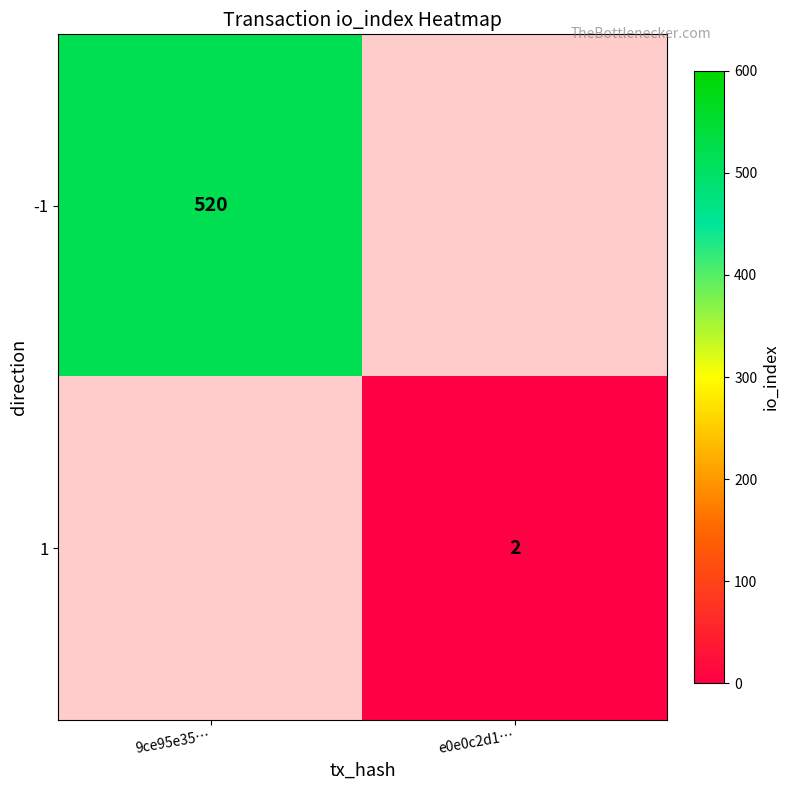

The value of -1 at 9ce95e35… is 338. True or false?

False